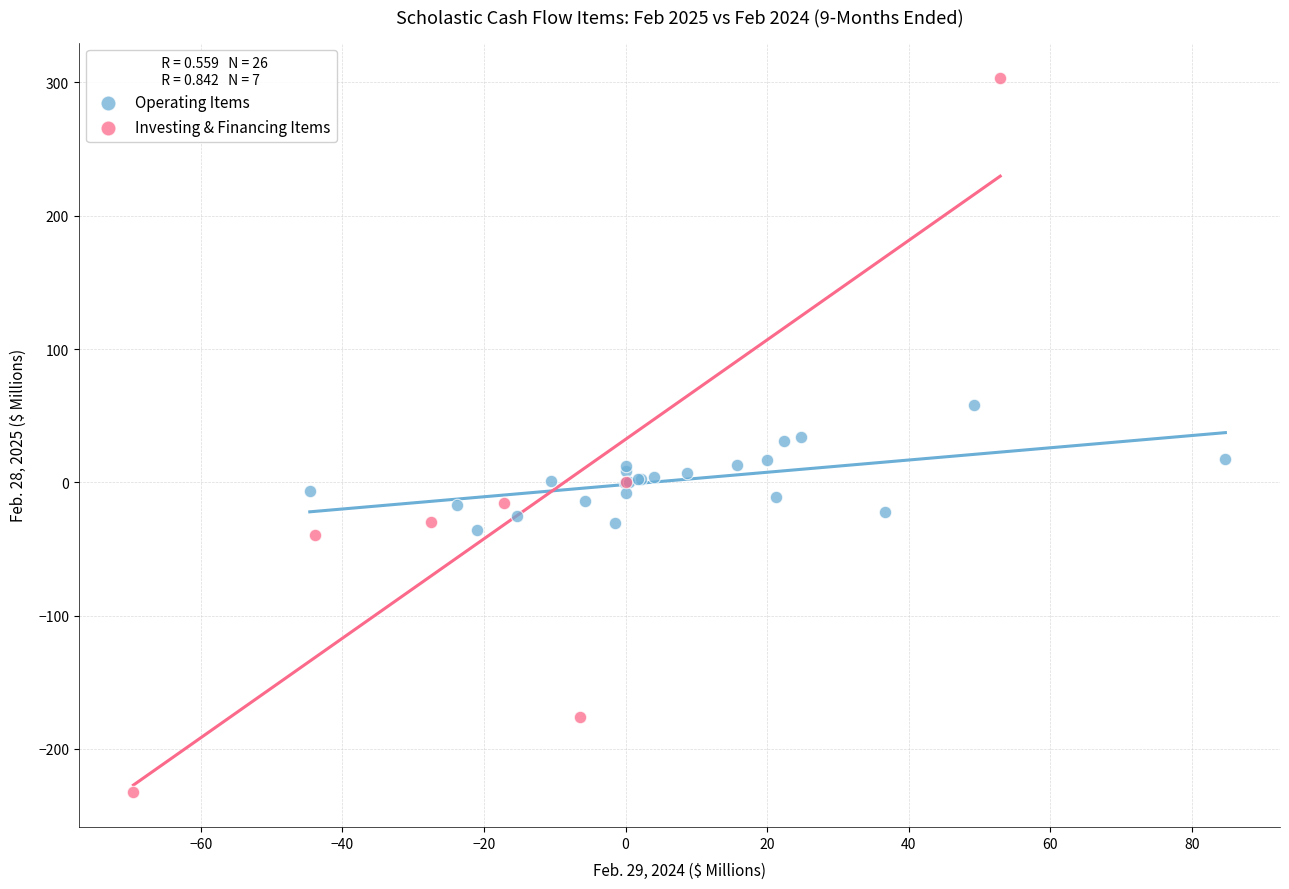

Which series reaches the maximum Y coordinate?

Investing & Financing Items